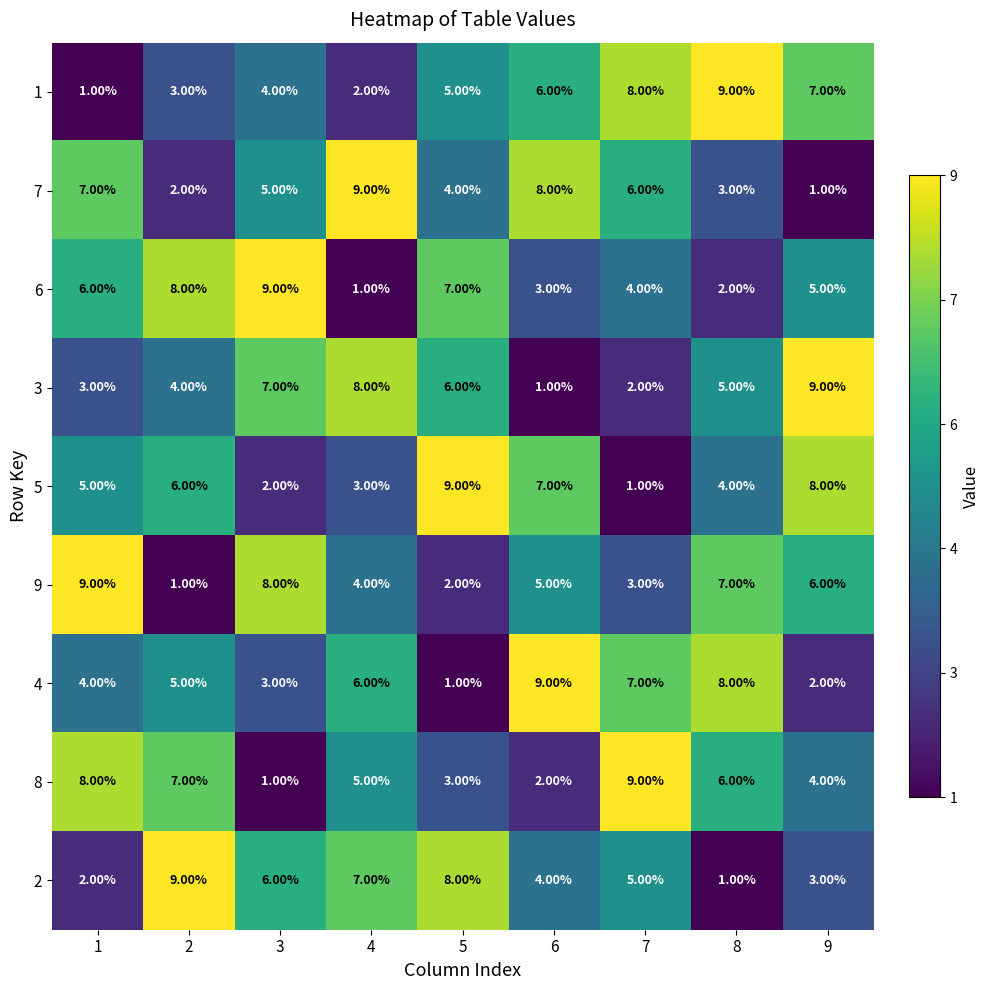

At how many categories does at least one series exceed 2?

9